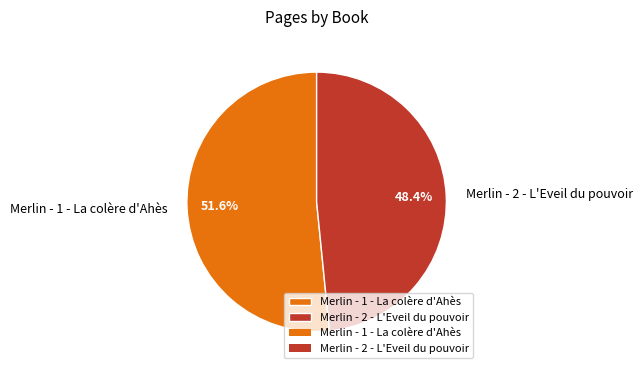

Rank the categories by value from lowest to highest.

Merlin - 2 - L'Eveil du pouvoir, Merlin - 1 - La colère d'Ahès